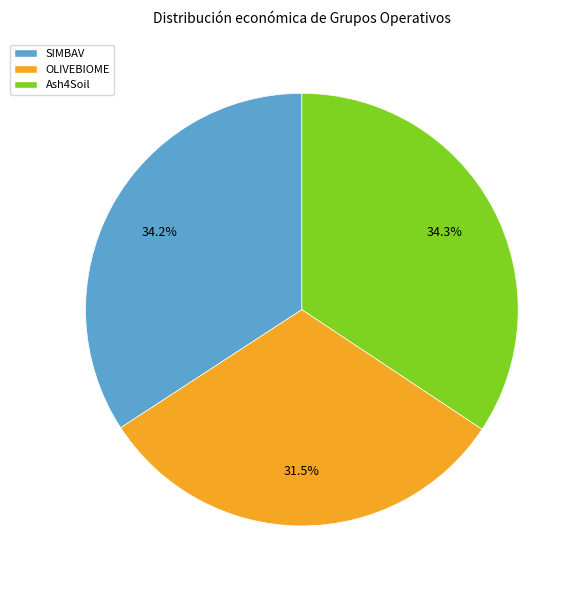

Which category has the smallest portion of the pie?

OLIVEBIOME